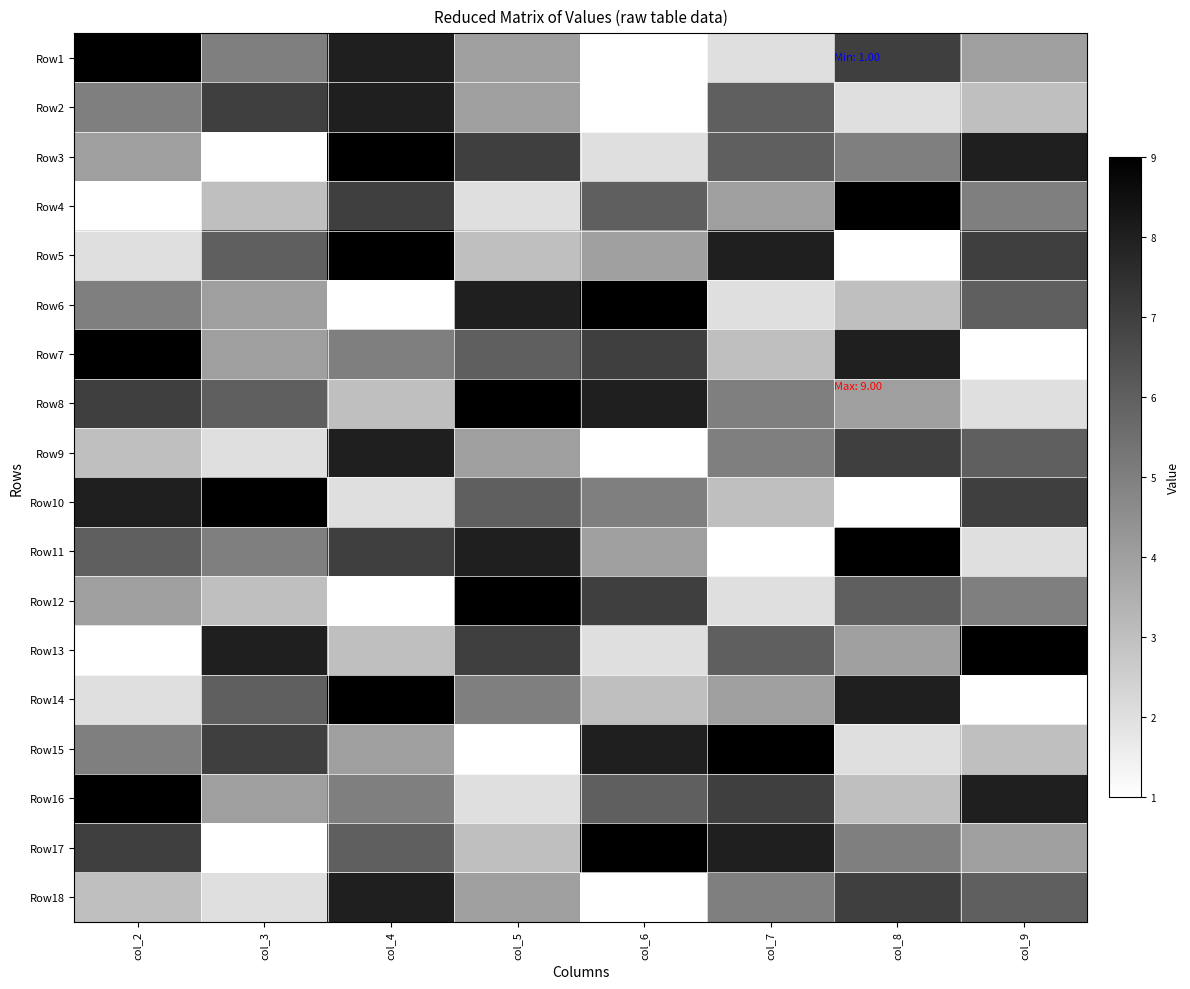

Which label corresponds to the largest value in the chart?

col_2